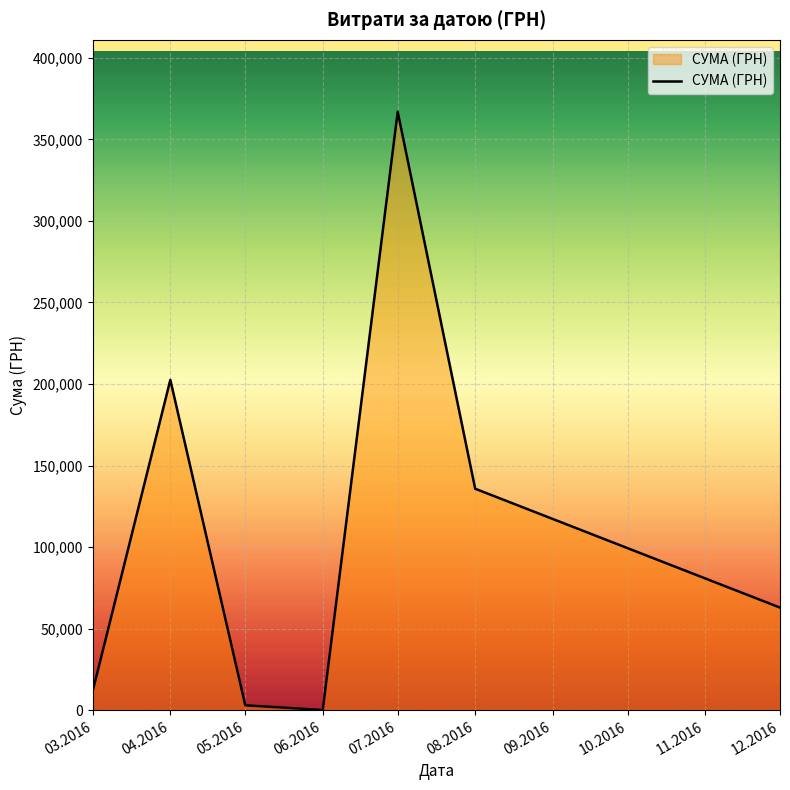

The value at 07.2016 is 640760.9. True or false?

False